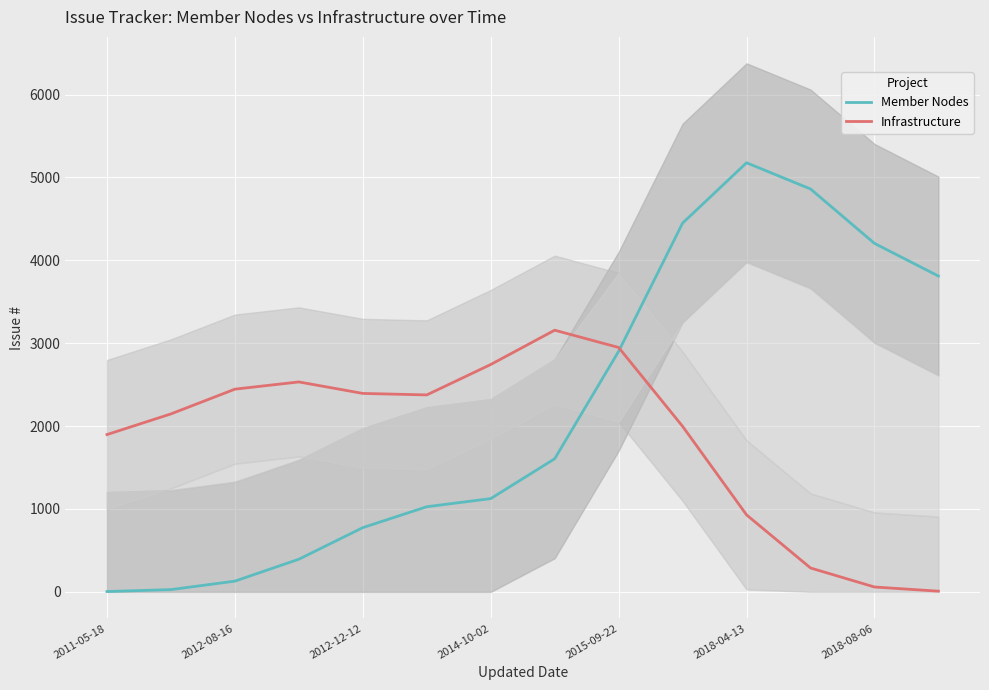

Which series has the widest spread of values?

Member Nodes